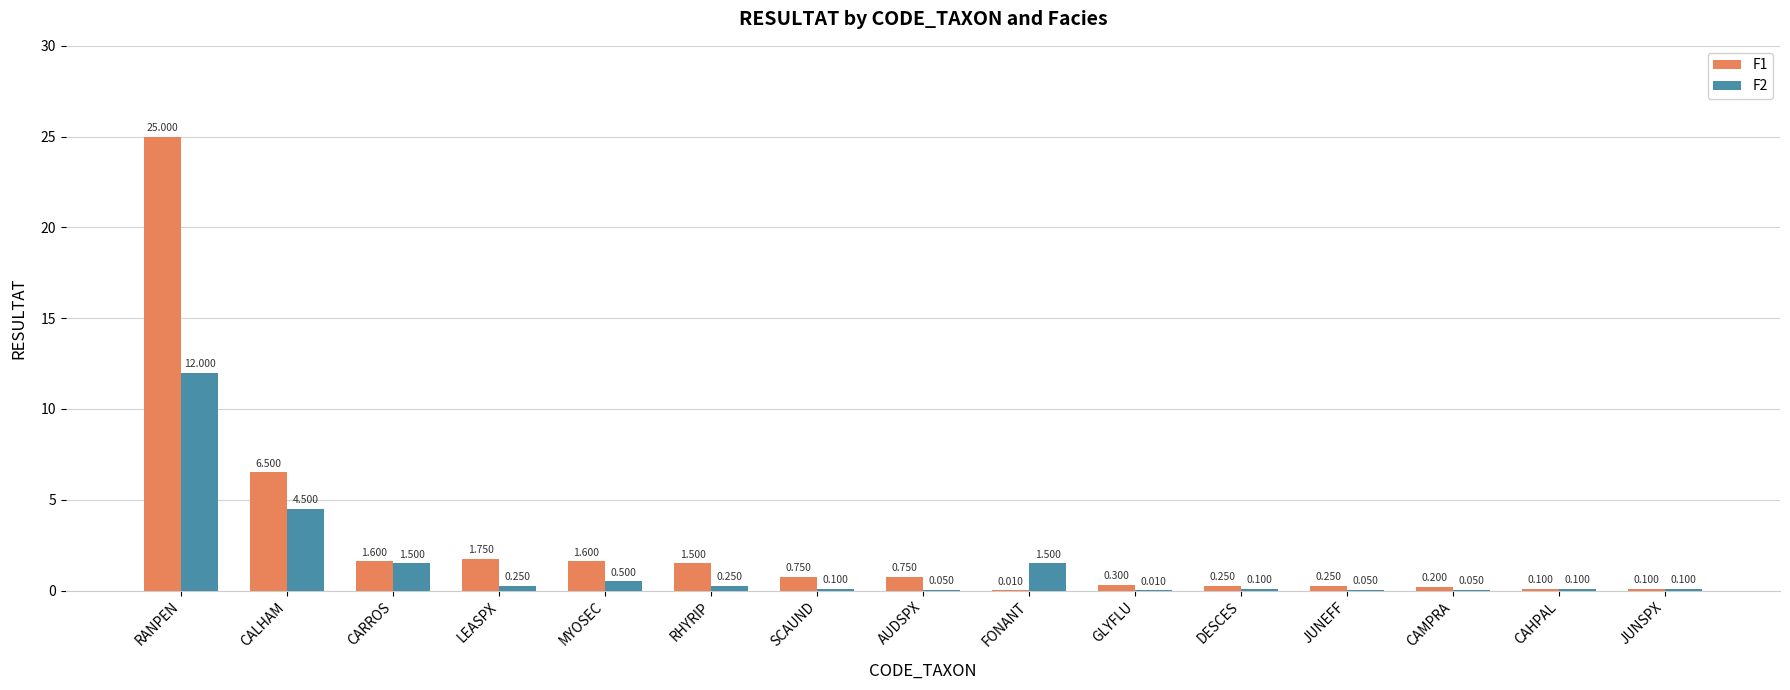

How many groups of bars are there?

15